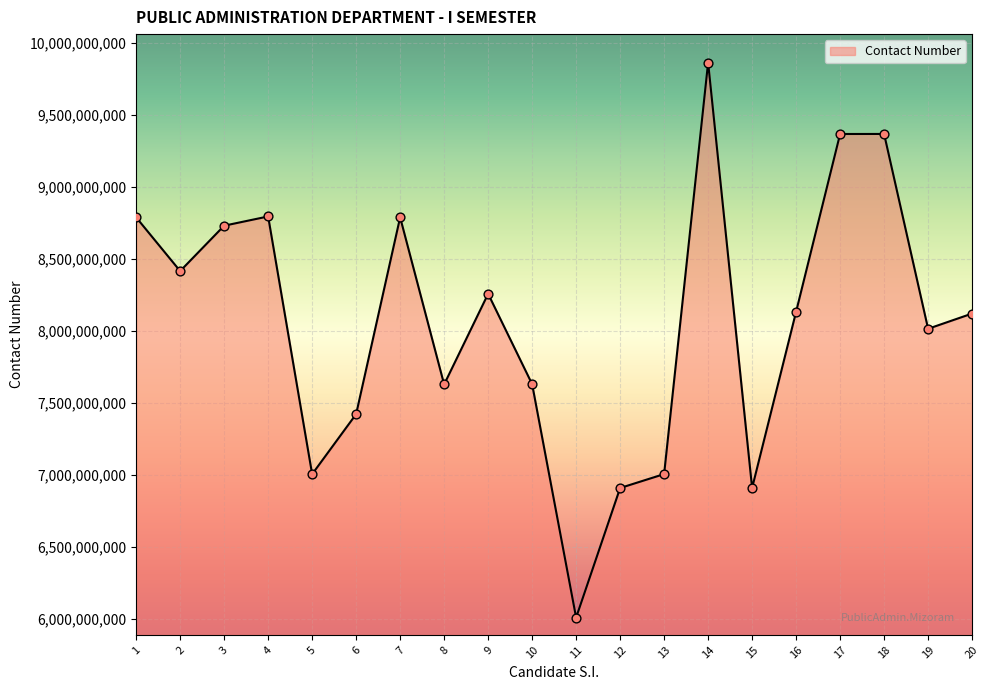

What is the ratio of the value at 9 to the value at 8?

1.1